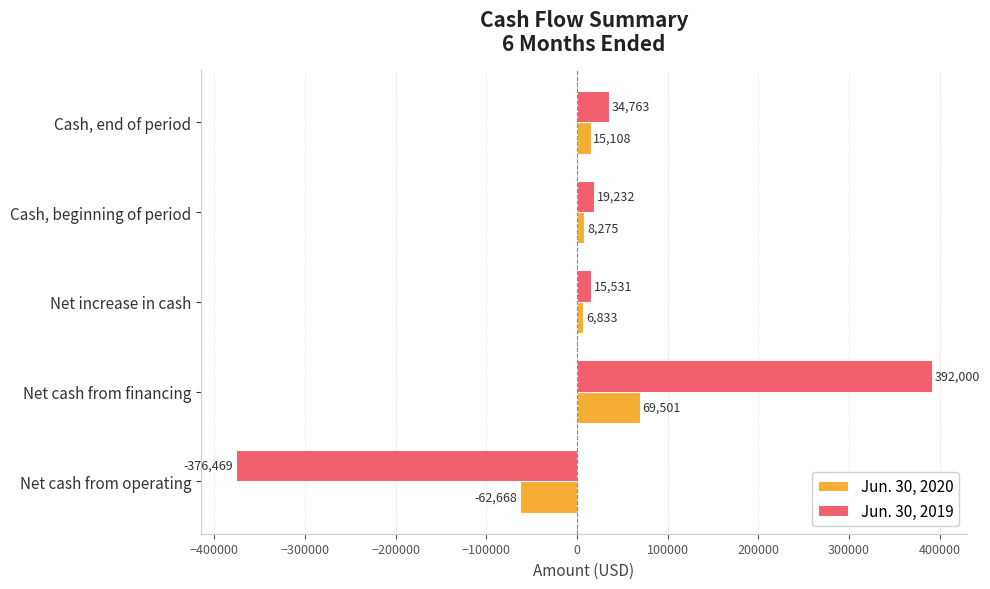

What is the maximum value shown in the chart?

392000